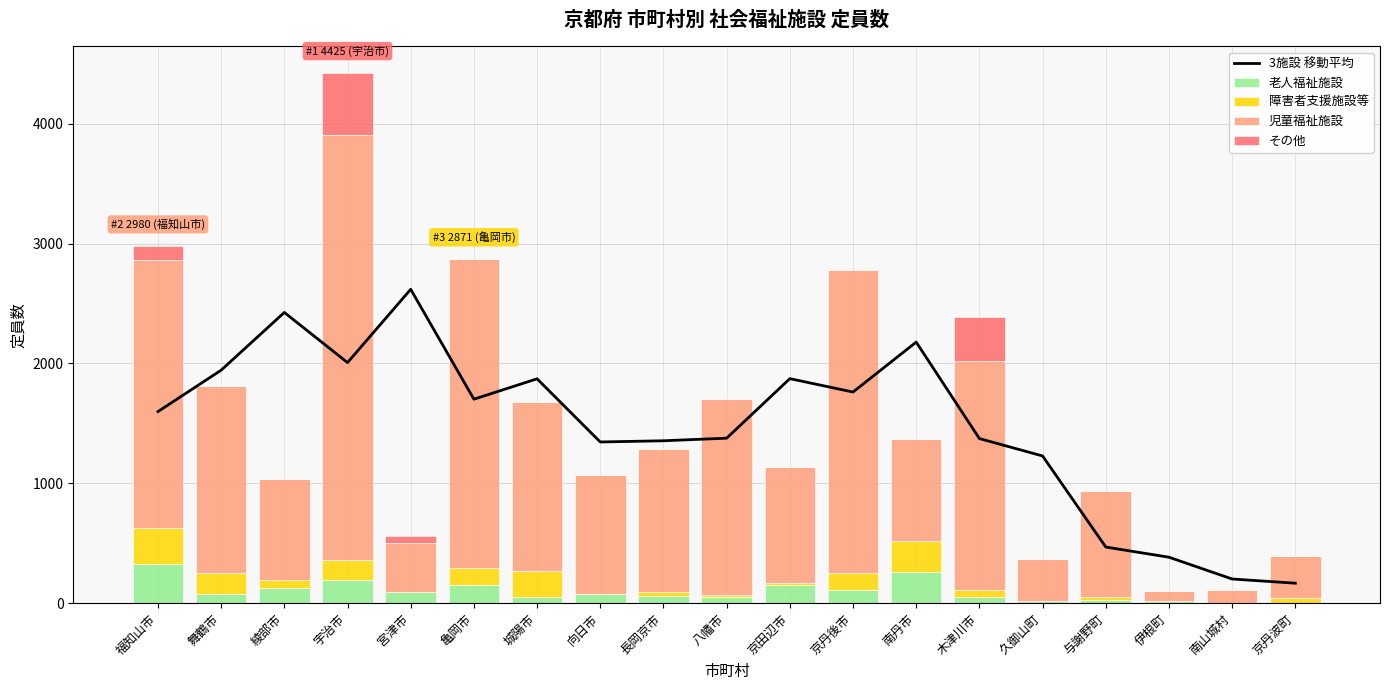

How many values in the 児童福祉施設 series are below 990?

9